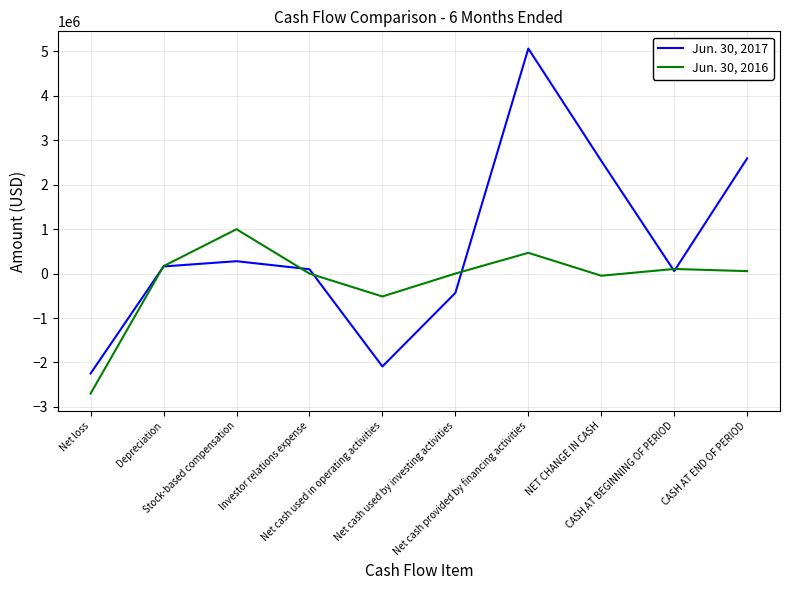

List the series in order of their peak value, highest first.

Jun. 30, 2017, Jun. 30, 2016